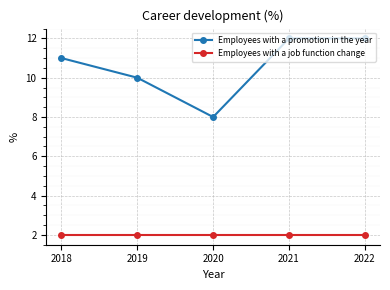

Reading left to right, what are all the values shown in this chart?

Employees with a promotion in the year: 2018=11	2019=10	2020=8	2021=12	2022=12
Employees with a job function change: 2018=2	2019=2	2020=2	2021=2	2022=2